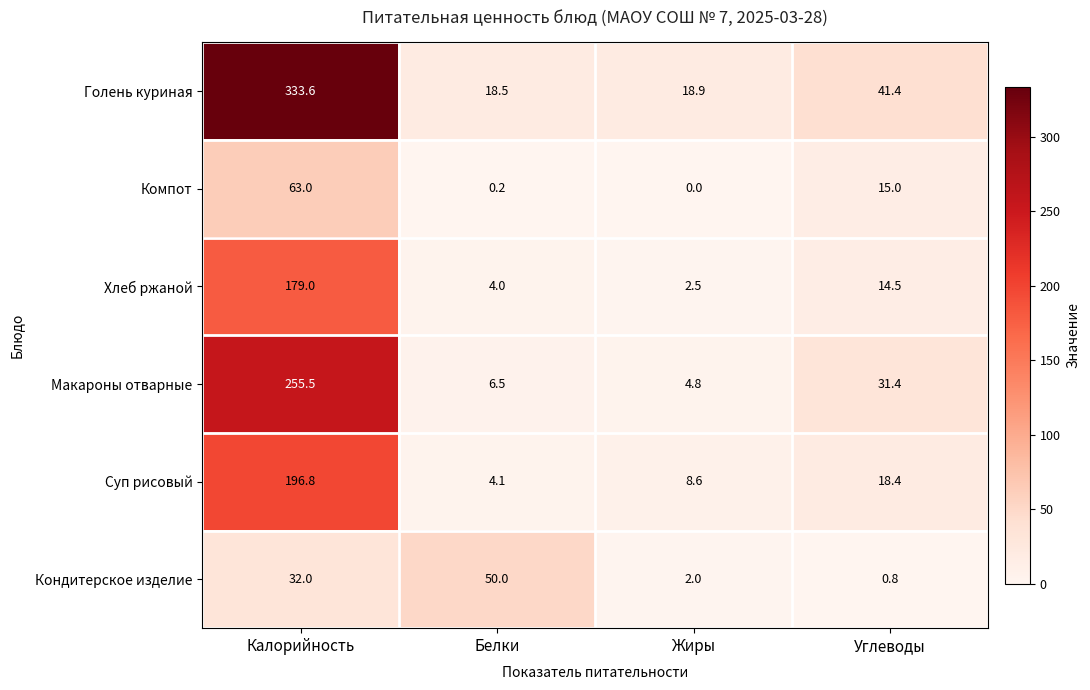

What is the maximum value for Компот?

63.0